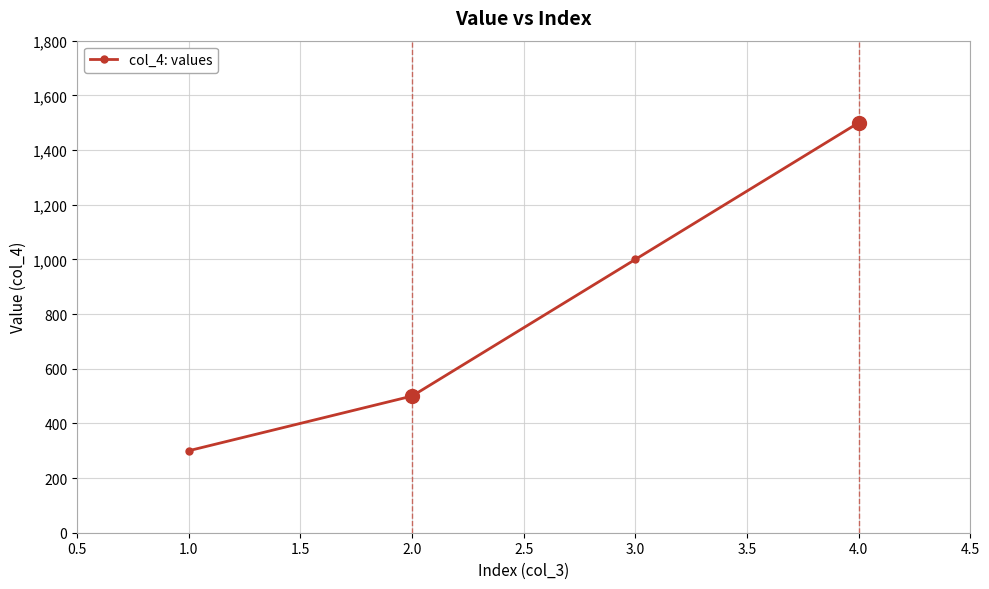

The value at 3.0 is 1000. True or false?

True